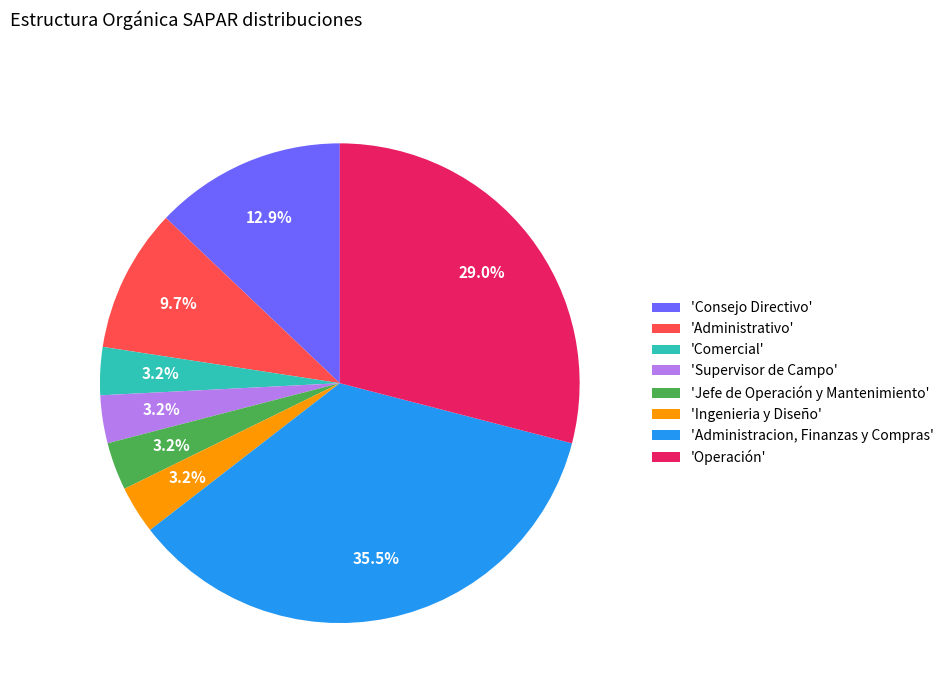

Is there any slice that represents more than half of the pie?

No